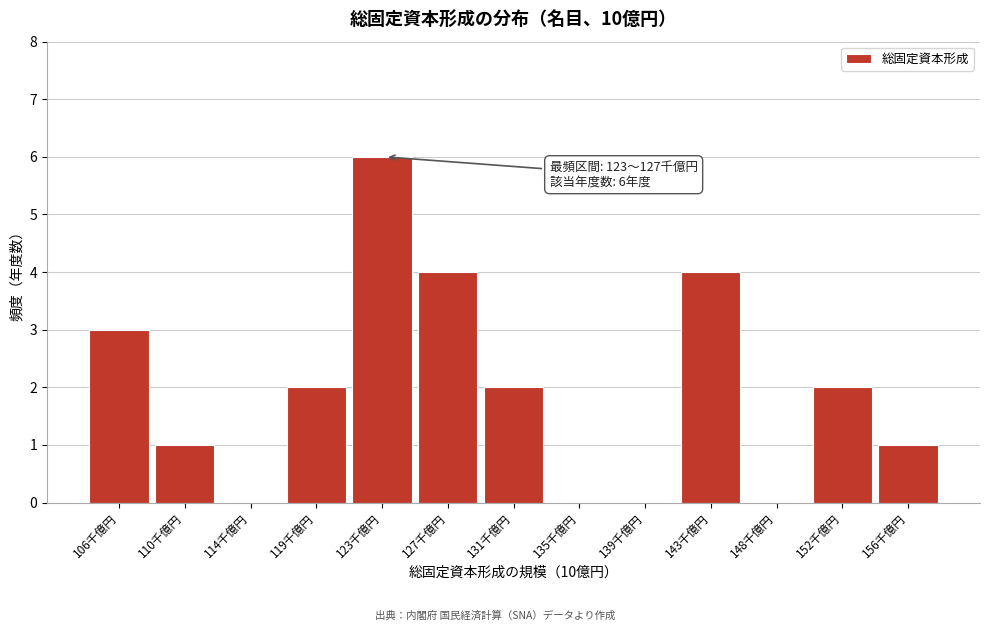

Reading right to left, extract all data points from this chart.

156千億円=1	152千億円=2	148千億円=0	143千億円=4	139千億円=0	135千億円=0	131千億円=2	127千億円=4	123千億円=6	119千億円=2	114千億円=0	110千億円=1	106千億円=3